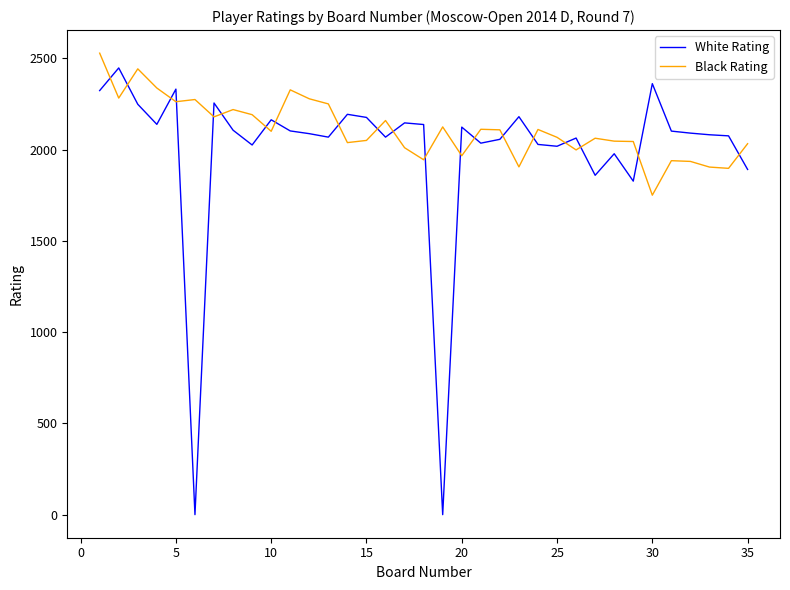

True or false: Black Rating has more than 0 interior local peaks.

True